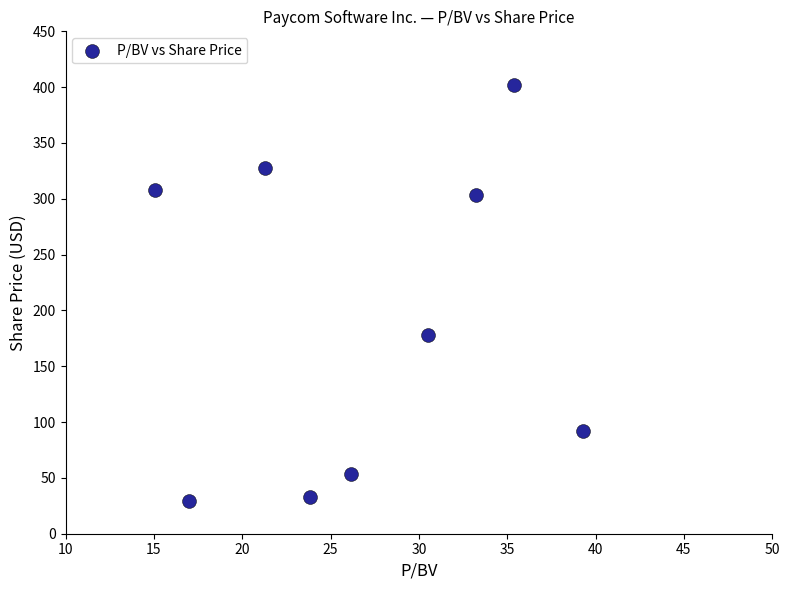

What Y value in the scatter plot is closest to 215?

178.4